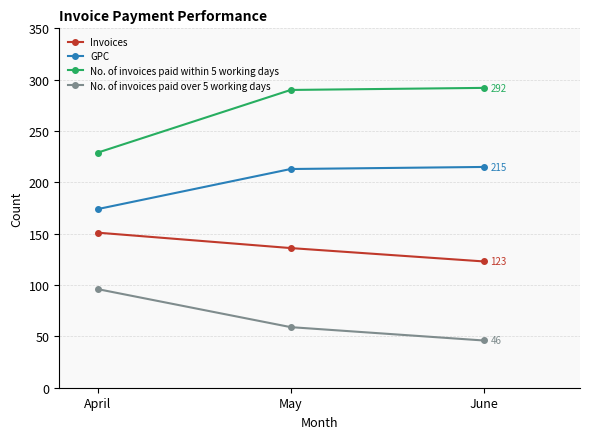

Read the No. of invoices paid over 5 working days value at June.

46